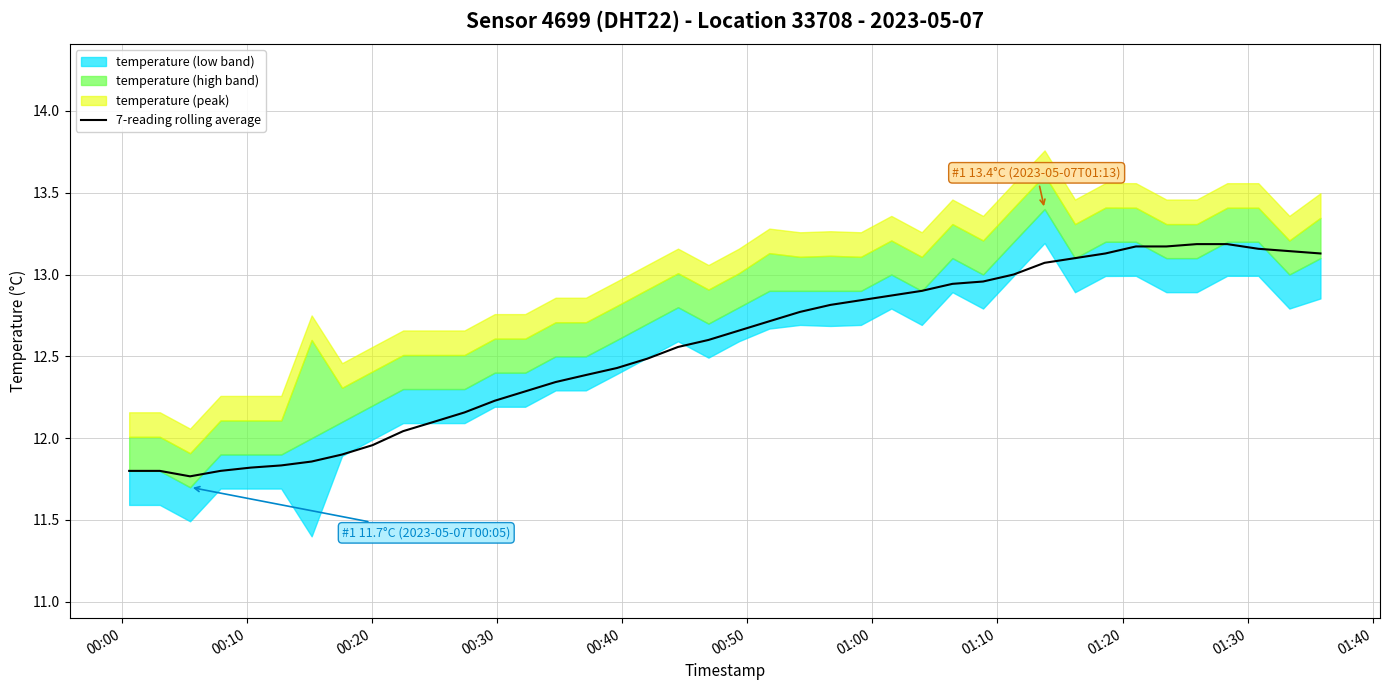

The value at 00:00 is 11.8. True or false?

True